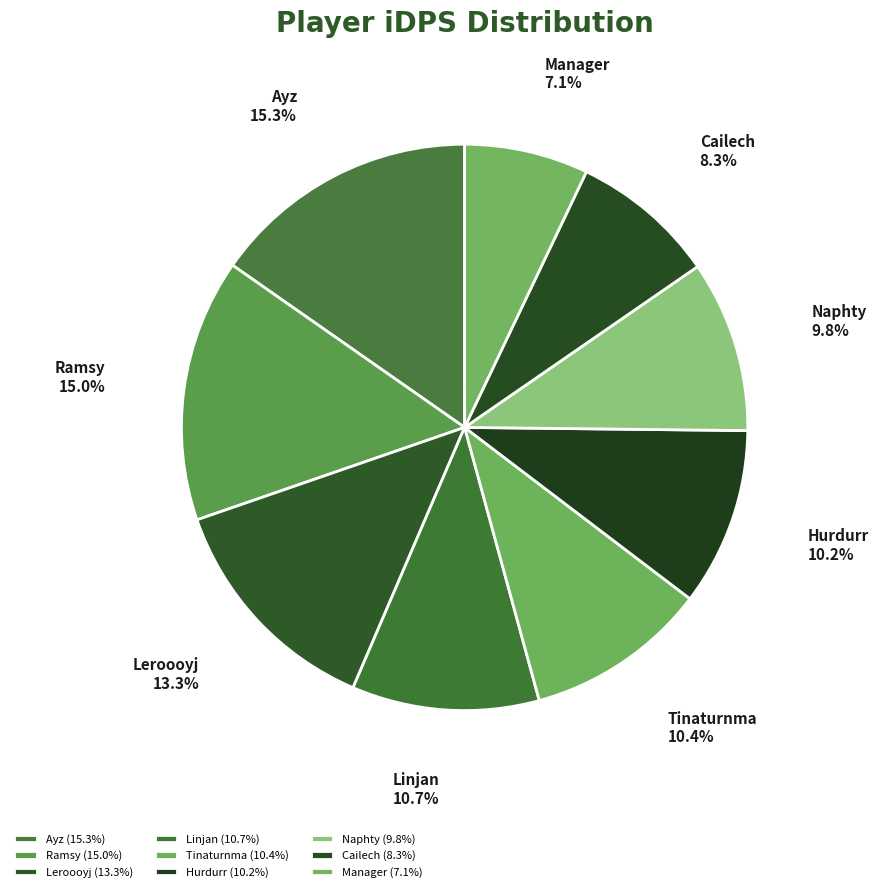

Does Ramsy account for over 50% of the chart?

No